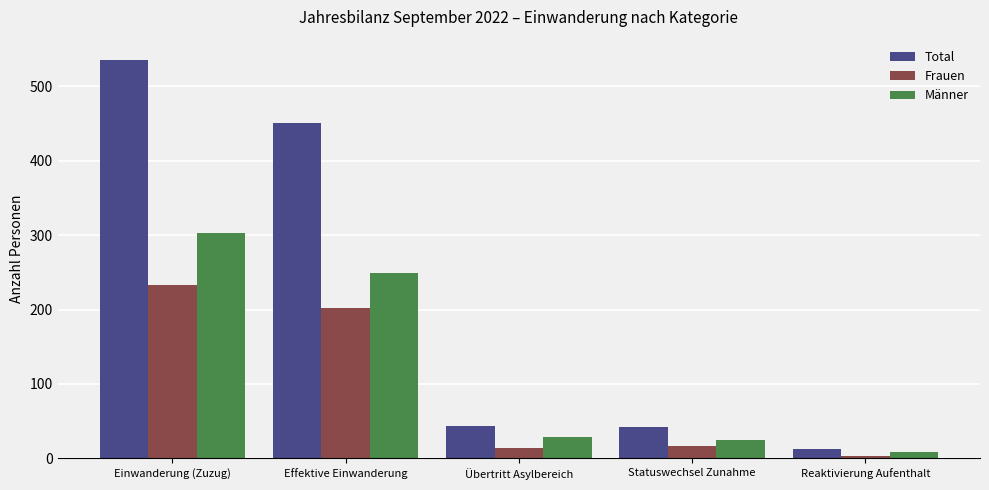

What is the total value across all series at Effektive Einwanderung?

902